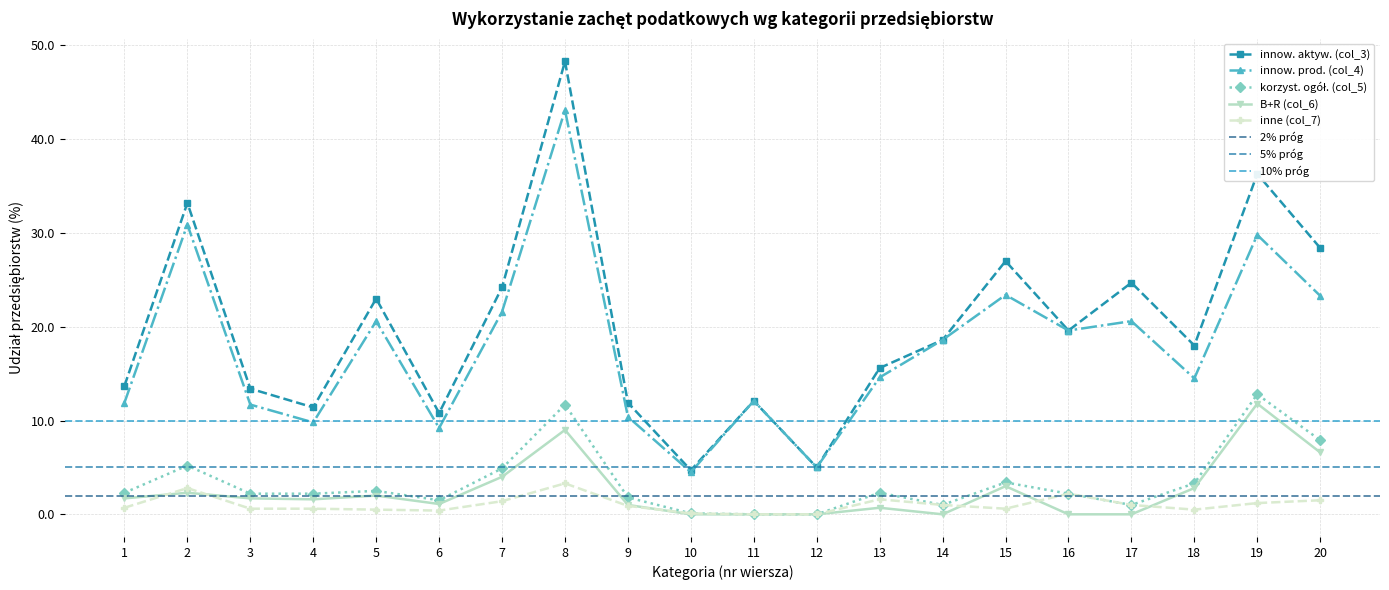

How many interior local valleys does the inne (col_7) series have?

3